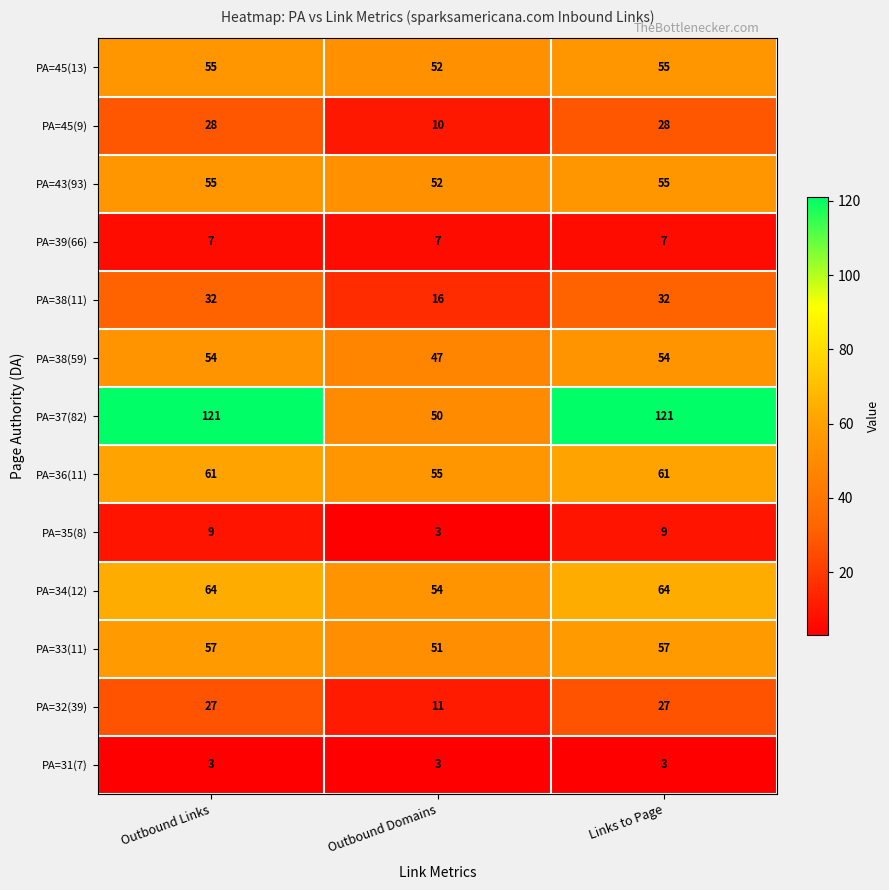

What is the total value across all series at Links to Page?

573